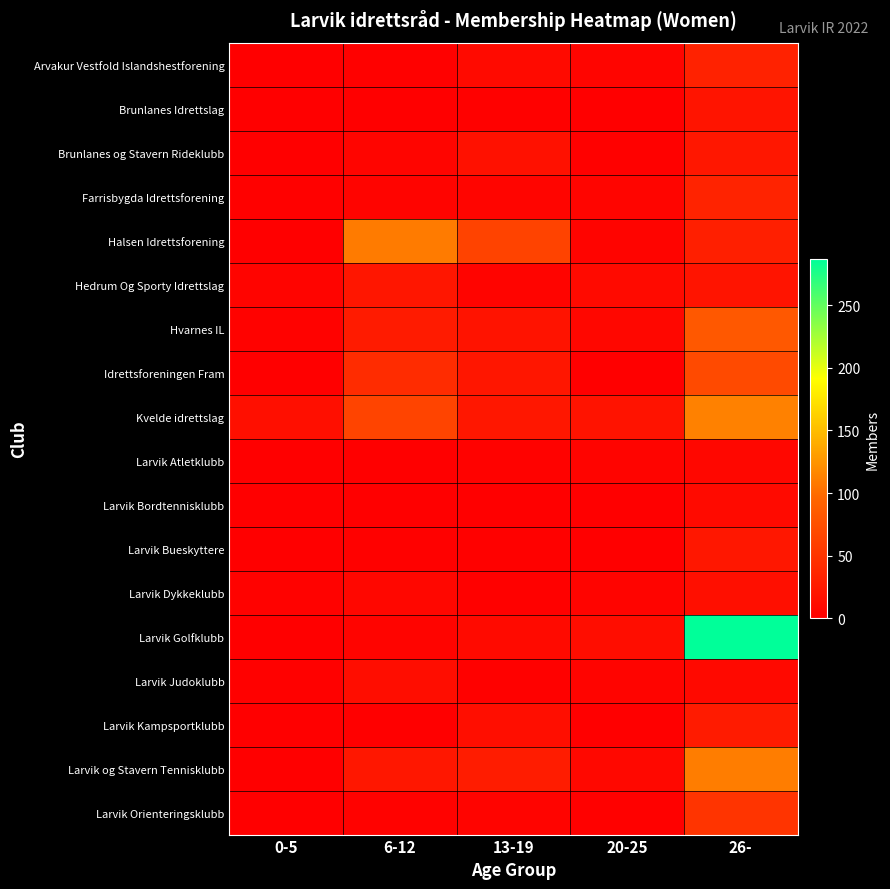

Which has a higher value, 20-25 or 0-5?

20-25